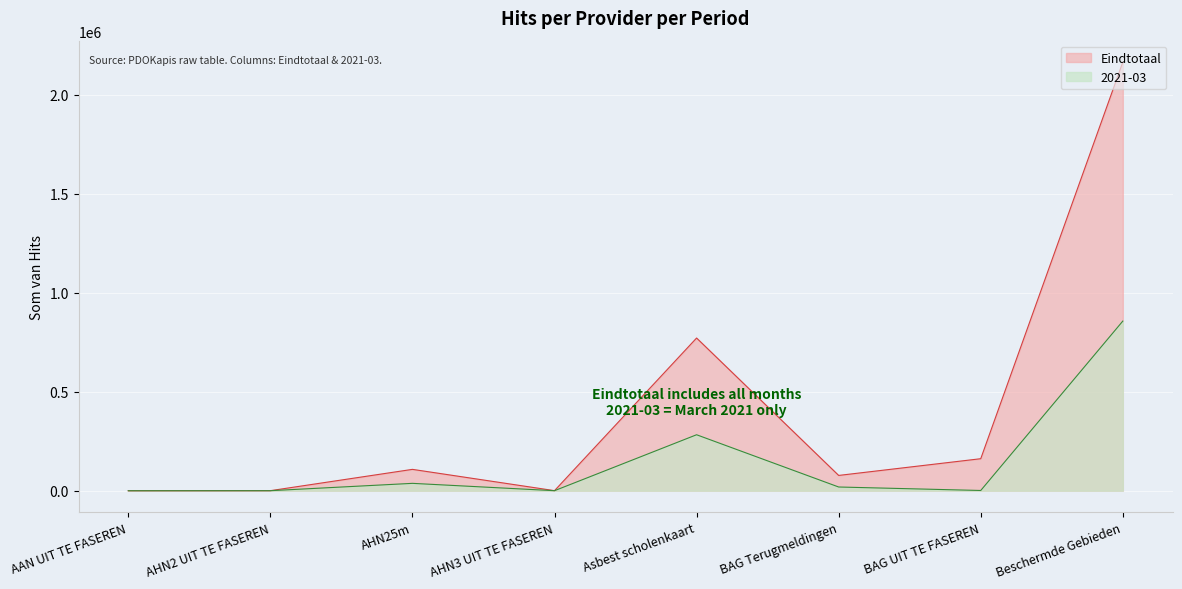

Where is 2021-03 nearest to the value 428715?

Asbest scholenkaart